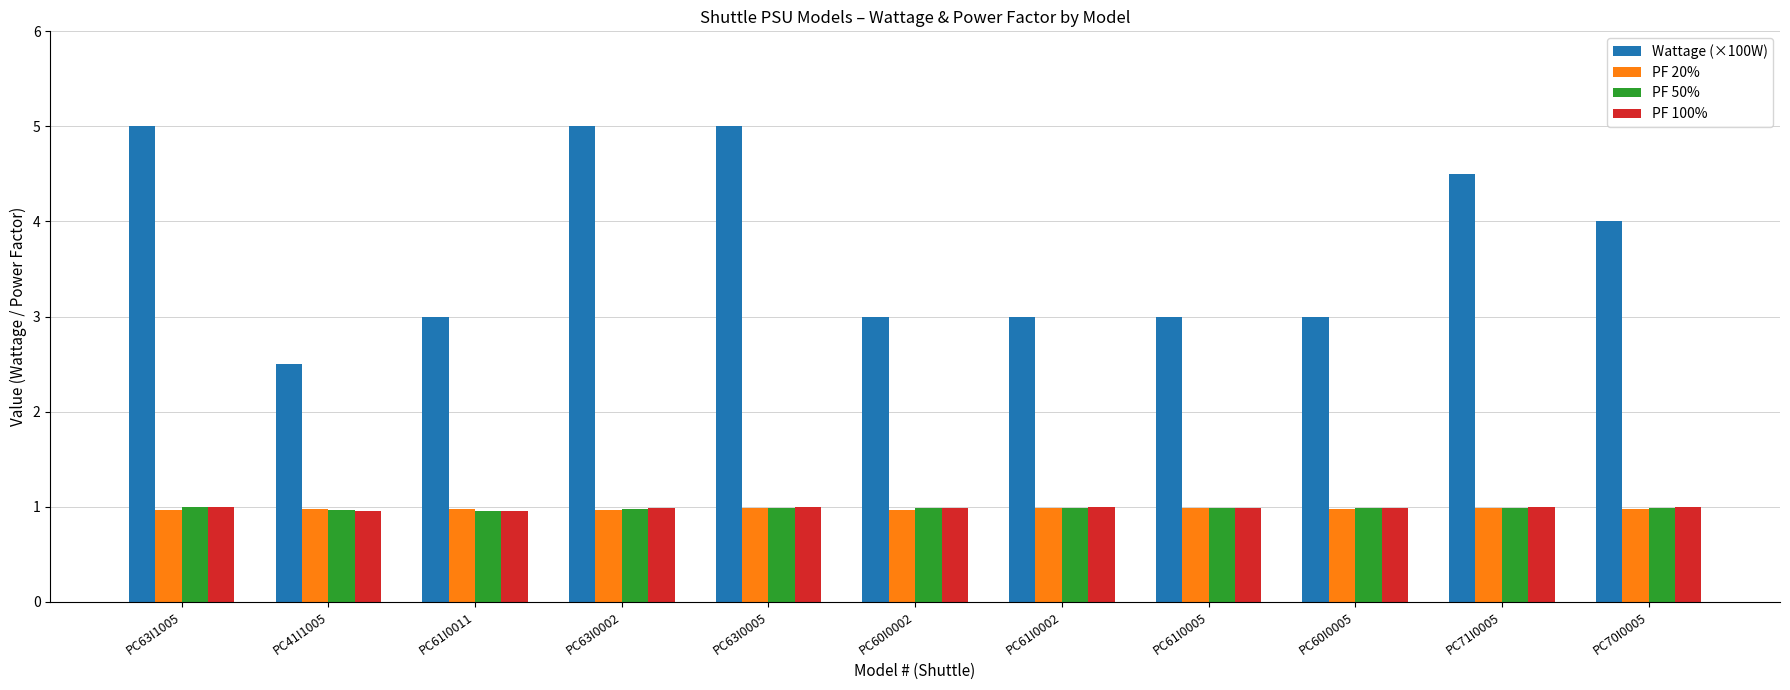

What is the highest value of the PF 50% series?

1.0